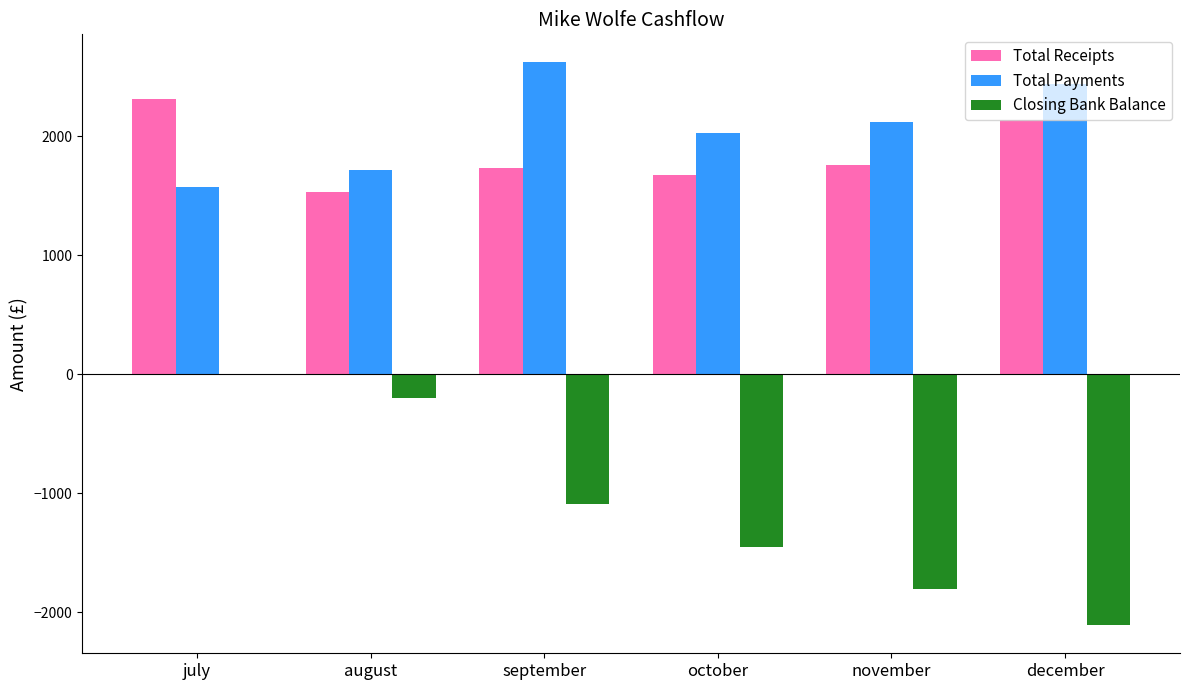

At which label does Total Receipts reach its peak?

july